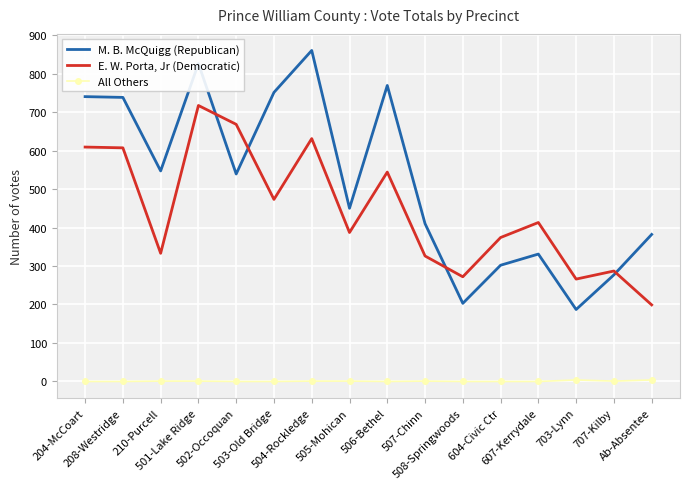

What is the sum of the E. W. Porta, Jr (Democratic) values at 505-Mohican and 208-Westridge?

994